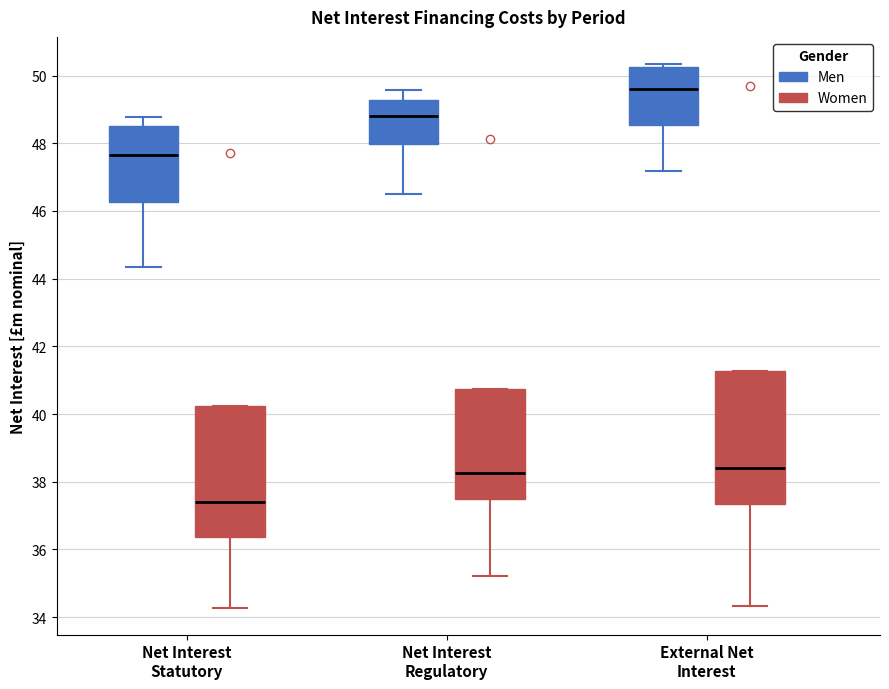

Reading left to right, read every box against the y-axis: the position of its median line, the range the box covers, and the ends of its whiskers. The values are not printed on the chart, so give them approximately, as read against the axis.

Net Interest Statutory (Men): median 47.6, box 46.2 to 48.6, whiskers 44.4 to 48.8
Net Interest Statutory (Women): median 37.4, box 36.4 to 40.2, whiskers 34.2 to 40.2
Net Interest Regulatory (Men): median 48.8, box 48.0 to 49.2, whiskers 46.4 to 49.6
Net Interest Regulatory (Women): median 38.2, box 37.4 to 40.8, whiskers 35.2 to 40.8
External Net Interest (Men): median 49.6, box 48.6 to 50.2, whiskers 47.2 to 50.4
External Net Interest (Women): median 38.4, box 37.4 to 41.2, whiskers 34.4 to 41.2